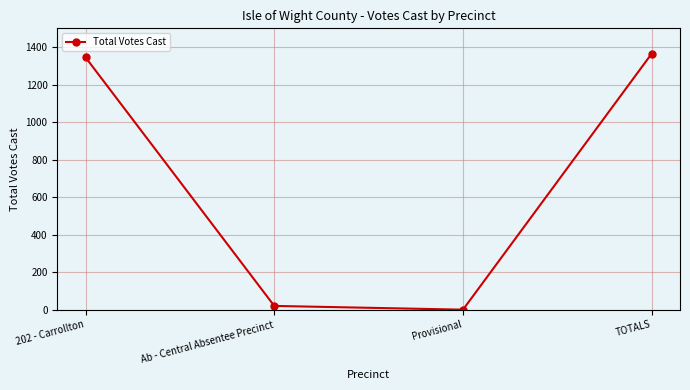

What is the difference between the maximum and minimum values?

1365